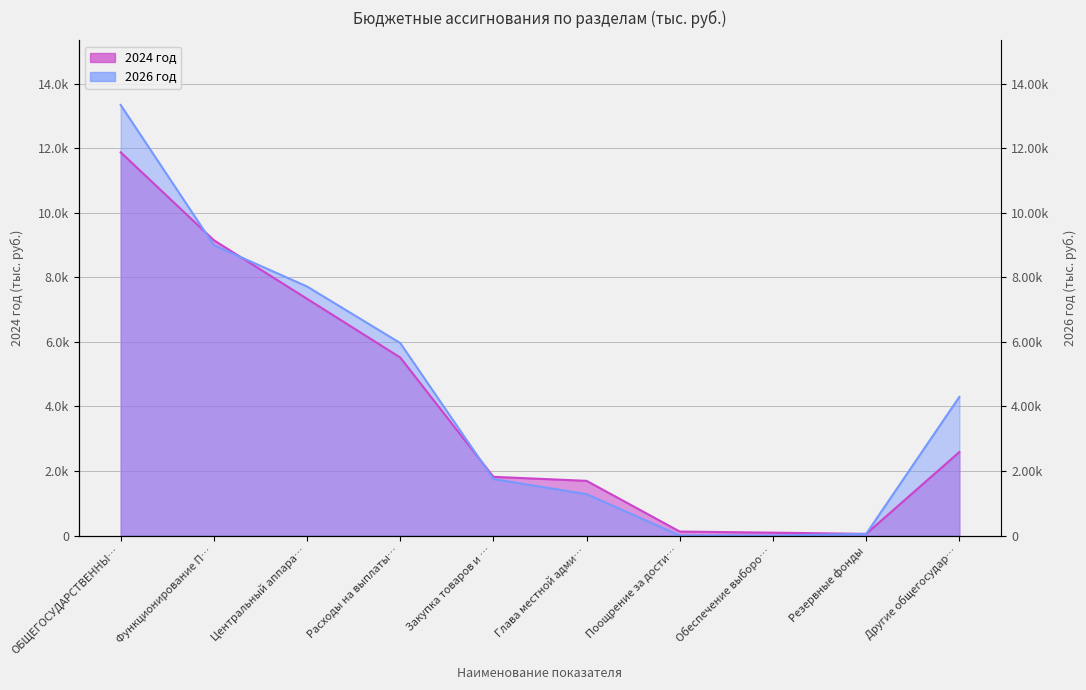

What is the label of the 5th point from the left?

Закупка товаров и …